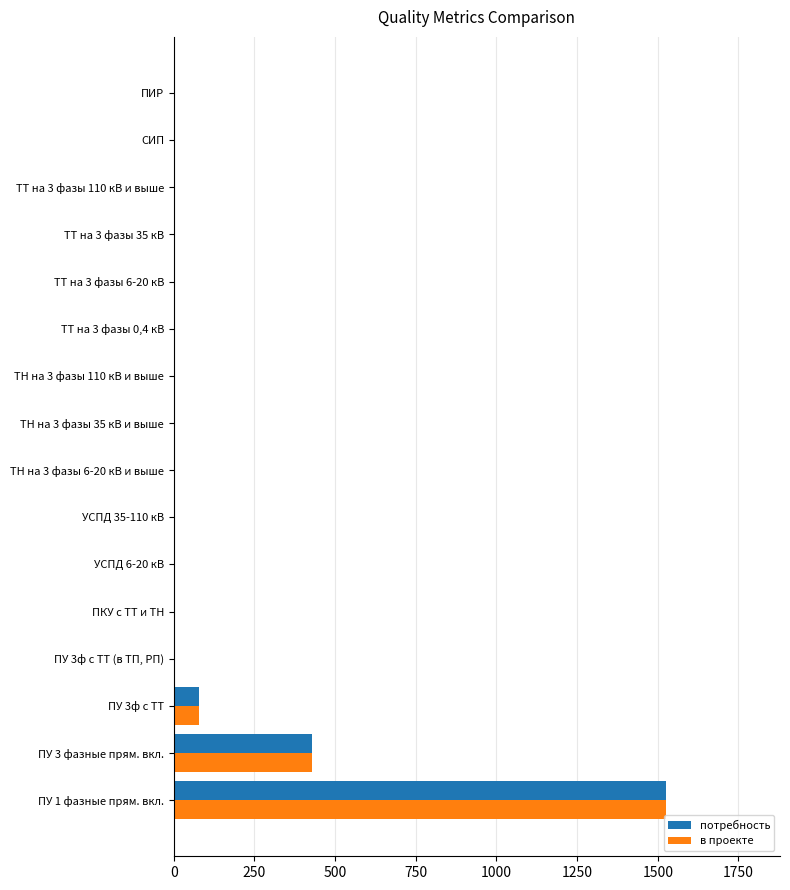

True or false: в проекте has a value of -925 at ТН на 3 фазы 110 кВ и выше.

False